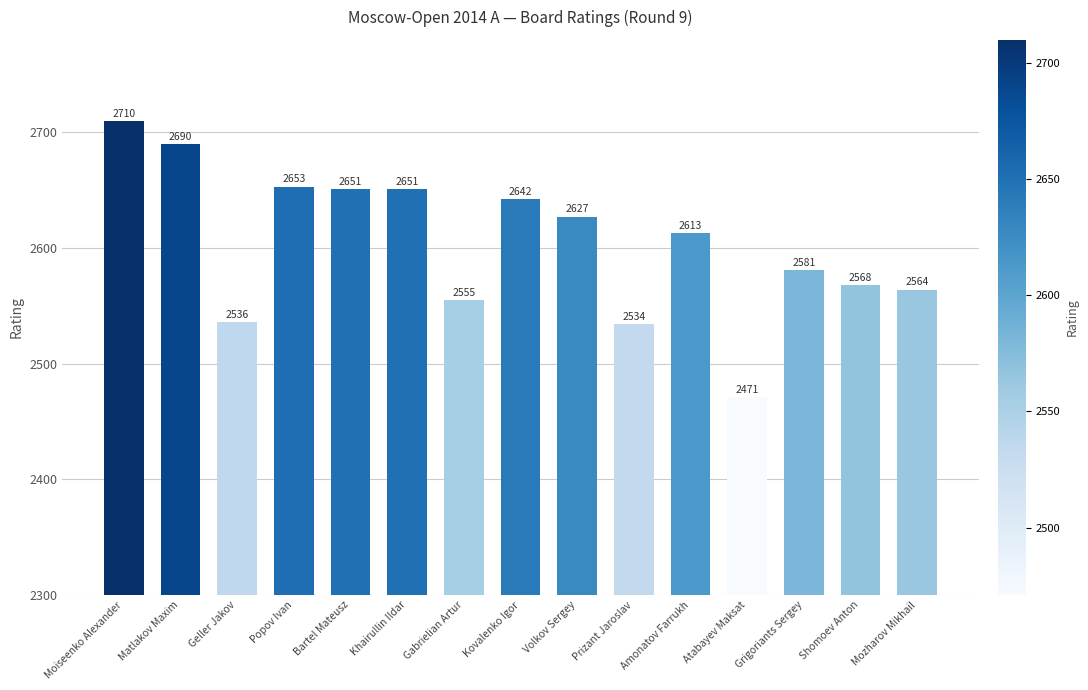

What is the greatest value displayed?

2710